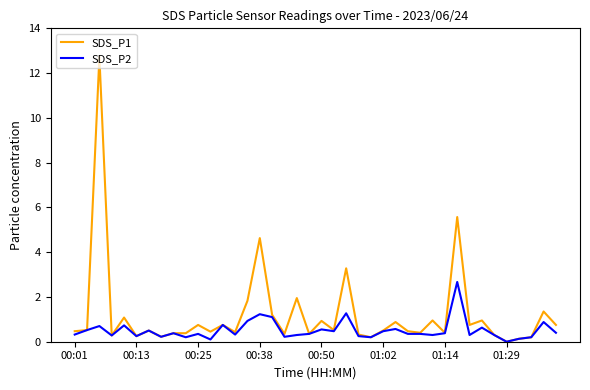

How many lines are shown in the chart?

2